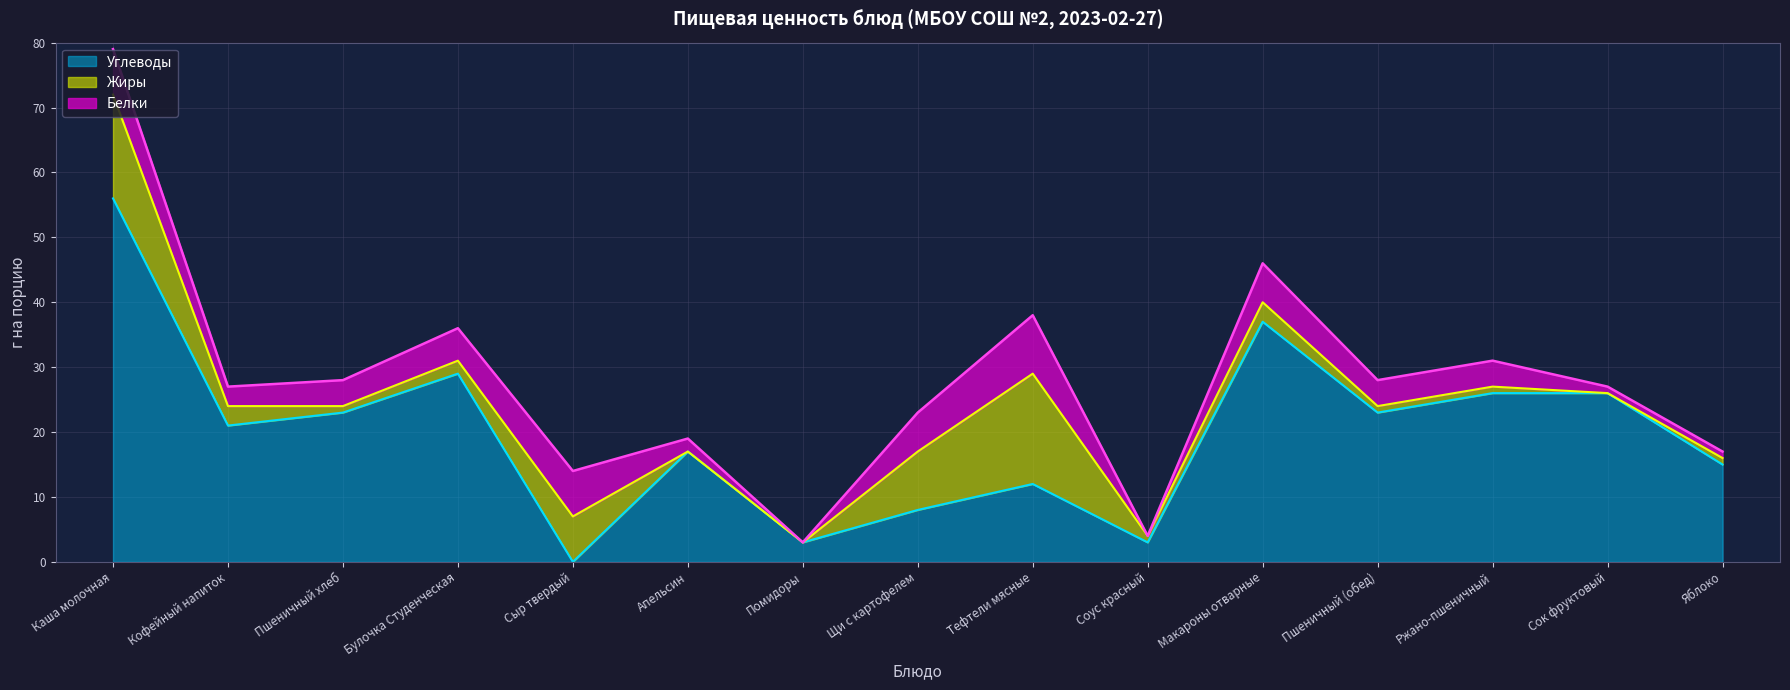

Which category has the highest value in the Белки series?

Тефтели мясные